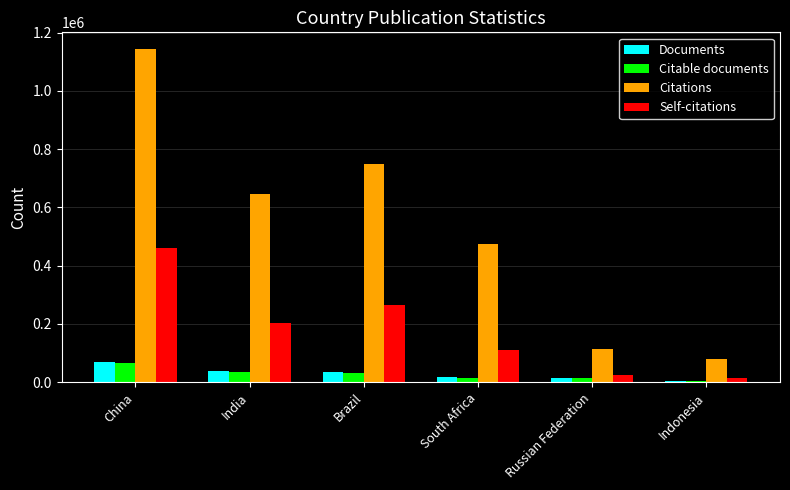

What is the difference between the Documents values at Brazil and China?

34091